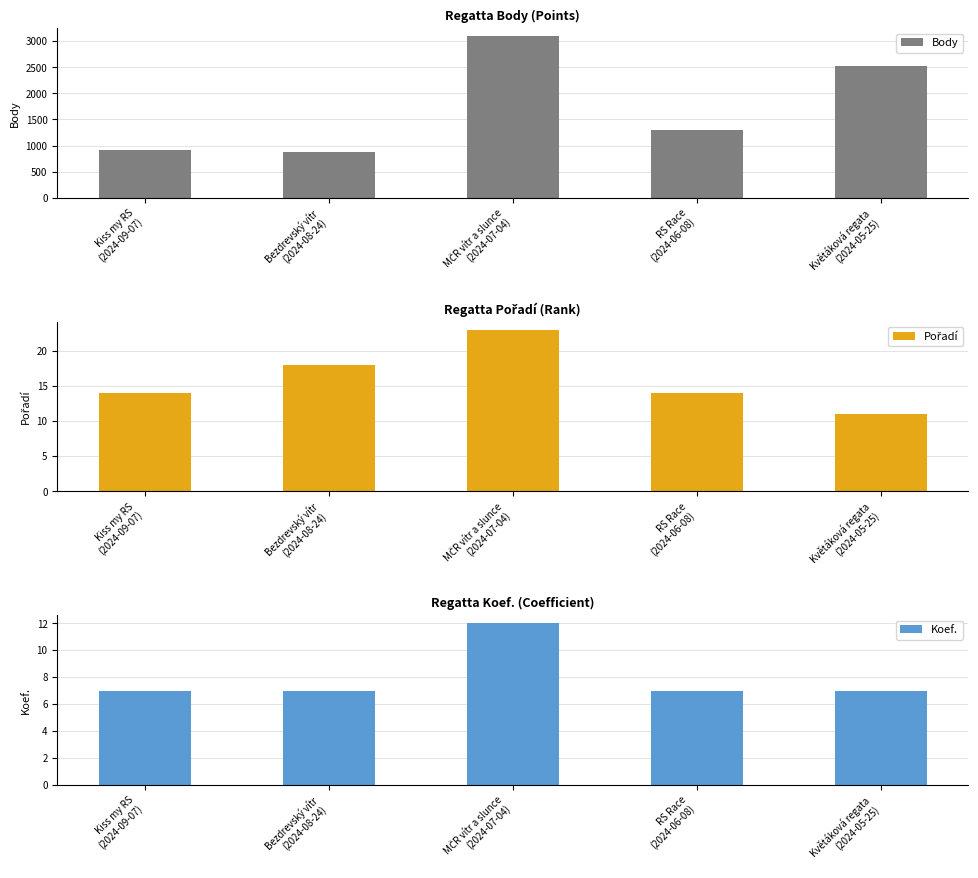

Does the chart contain any negative values?

No